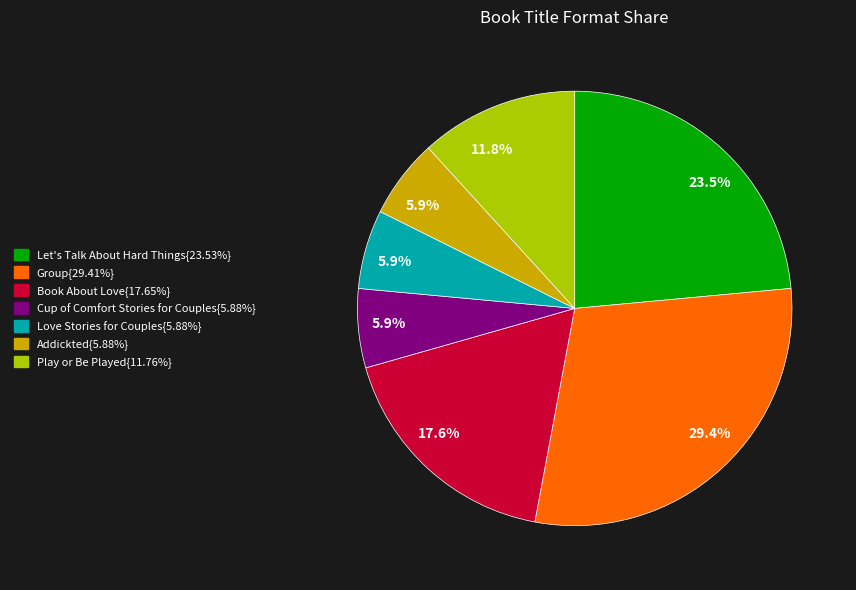

Does any single category account for the majority?

No